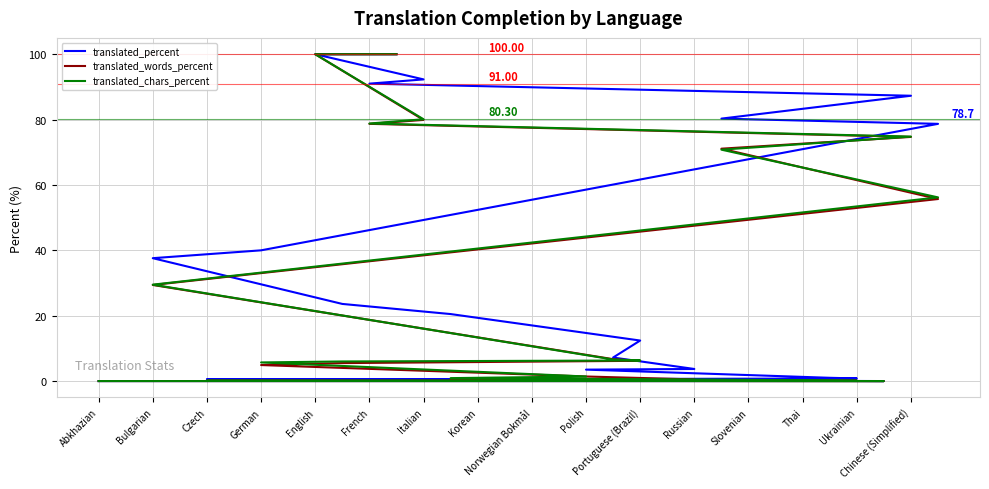

Between Russian and Bulgarian, which is larger?

Bulgarian